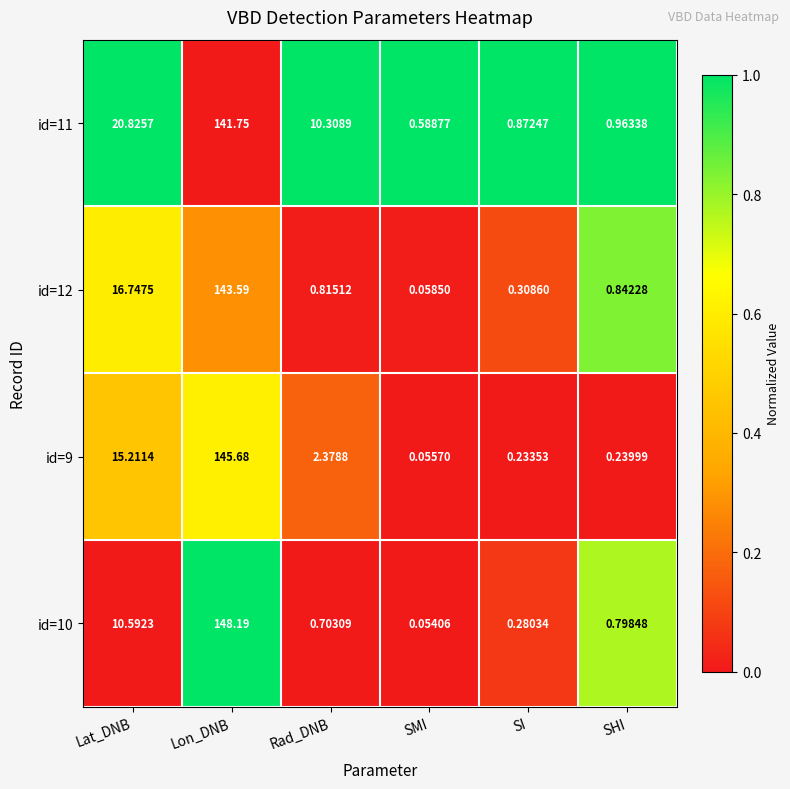

At which label is id=9 closest to 72?

Lat_DNB